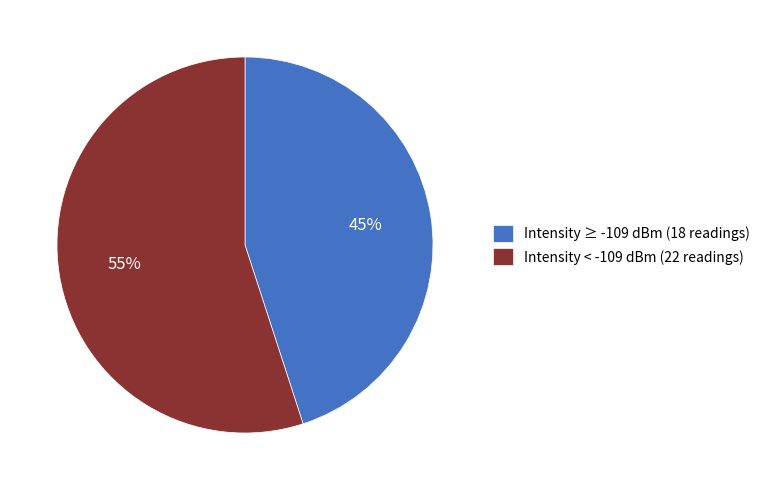

Which category has the smallest portion of the pie?

Intensity ≥ -109 dBm (18 readings)